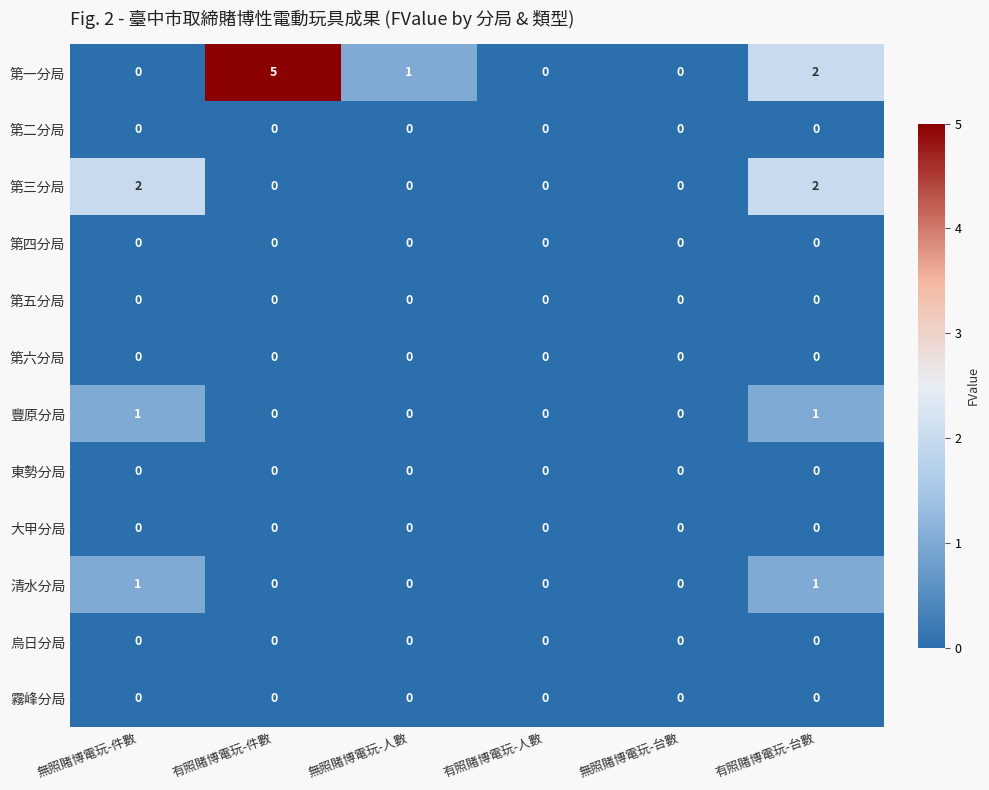

Which series has the widest spread of values?

第一分局